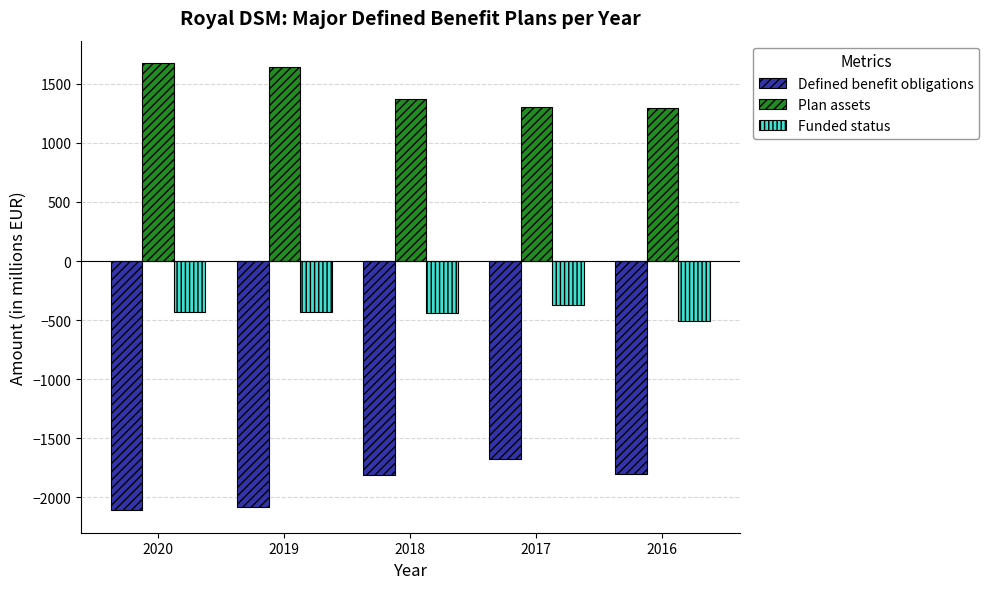

What is the value of the Defined benefit obligations bar at the 1st from the left?

-2110